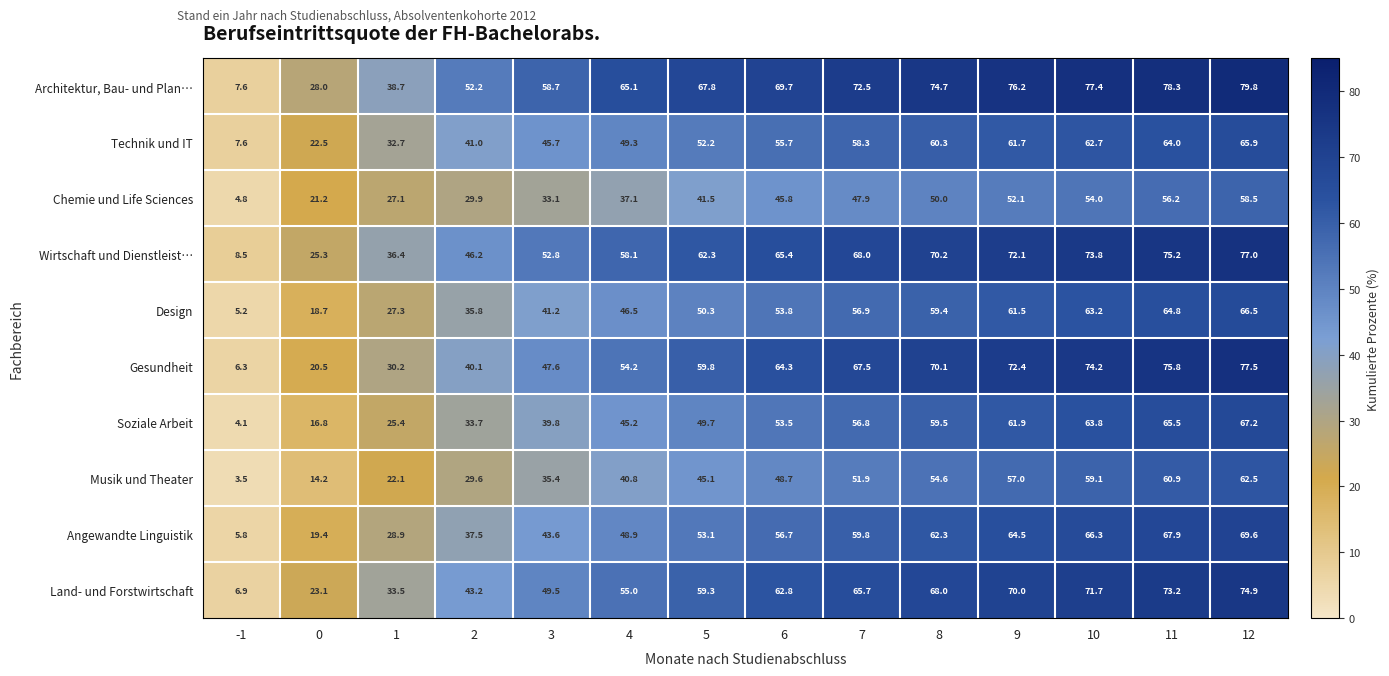

What is the average value of the Wirtschaft und Dienstleist… series?

56.5